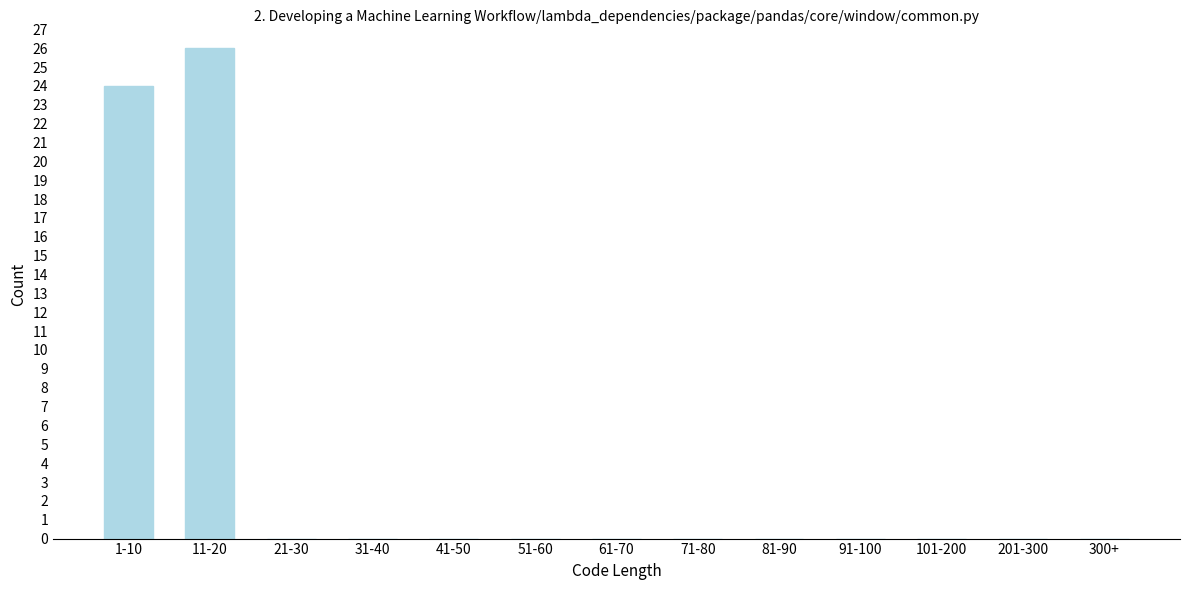

Reading right to left, extract all data points from this chart.

300+=0	201-300=0	101-200=0	91-100=0	81-90=0	71-80=0	61-70=0	51-60=0	41-50=0	31-40=0	21-30=0	11-20=26	1-10=24